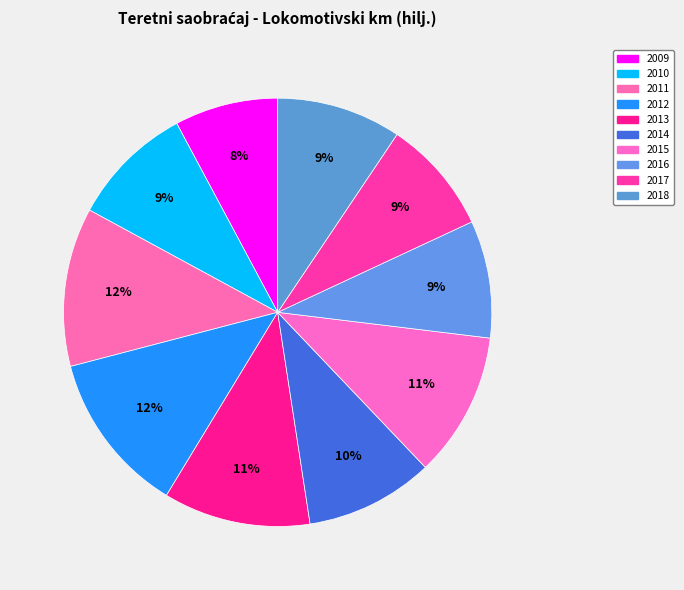

Count the number of slices in the pie.

10